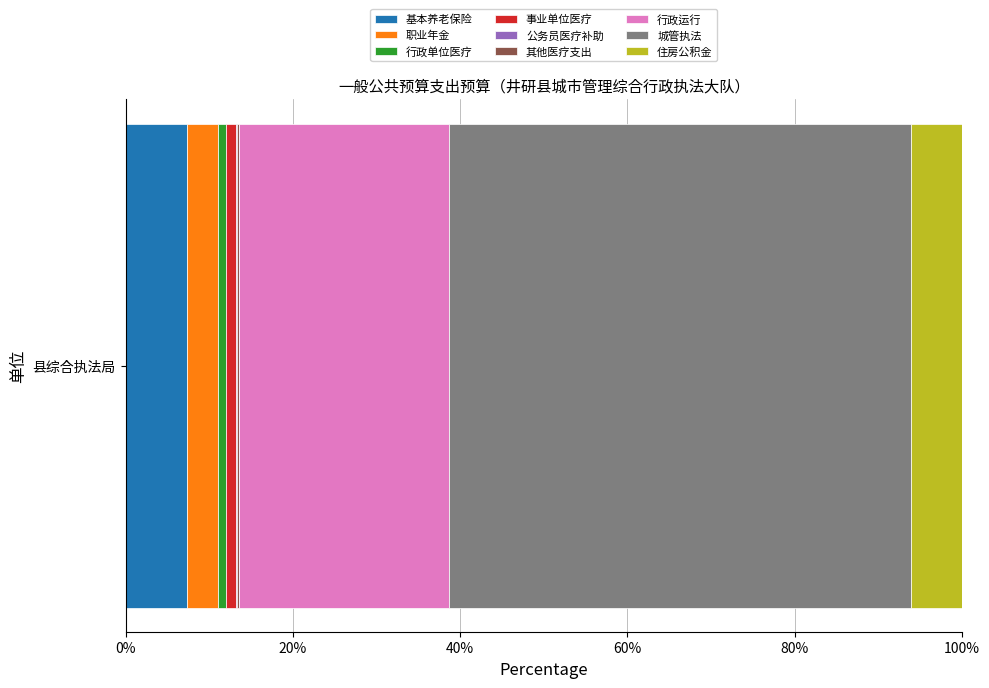

The 基本养老保险 series shows 7.3 at 县综合执法局. True or false?

True